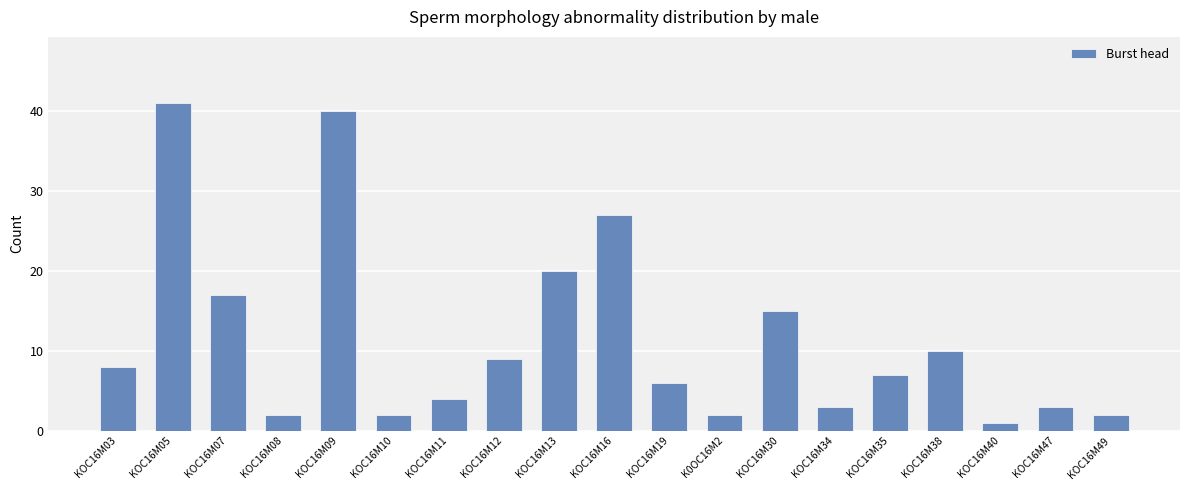

Between KOC16M34 and KOC16M08, which is larger?

KOC16M34